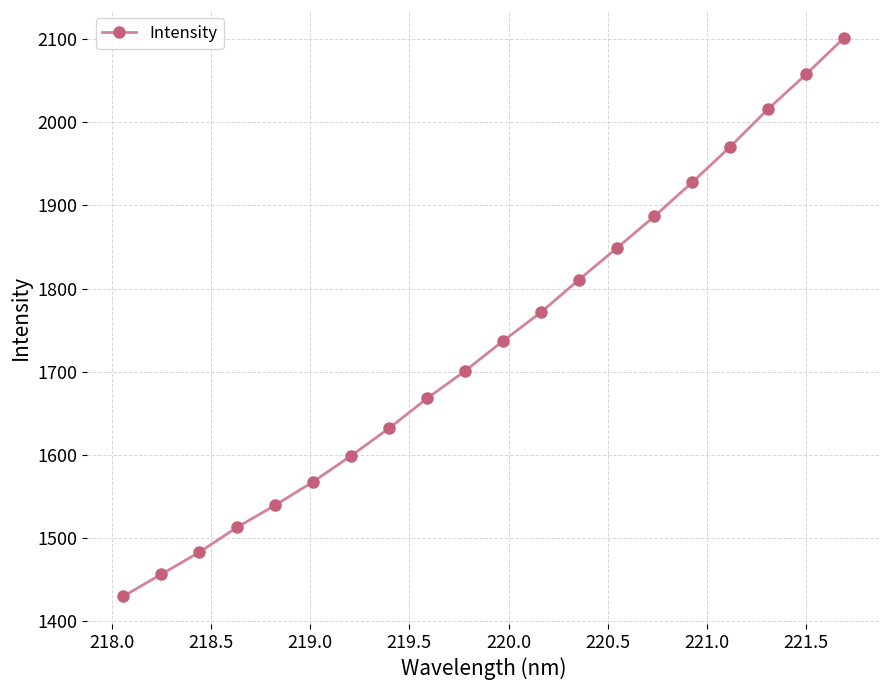

What is the difference between the maximum and minimum values?

671.3